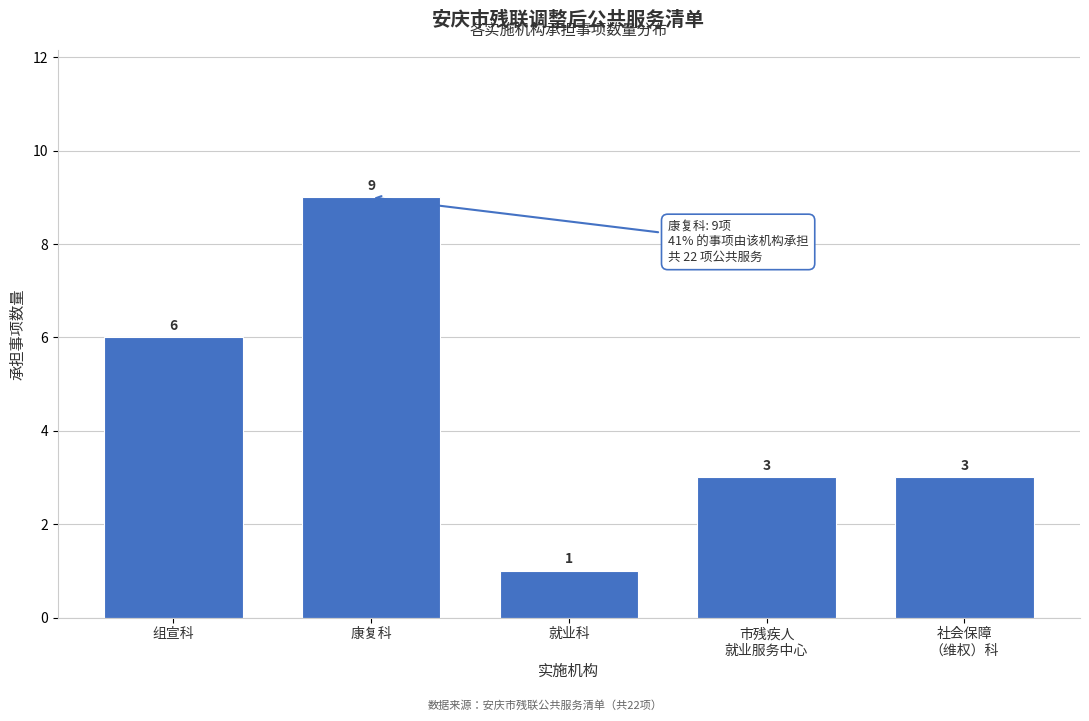

Reading left to right, what are all the values shown in this chart?

6	9	1	3	3